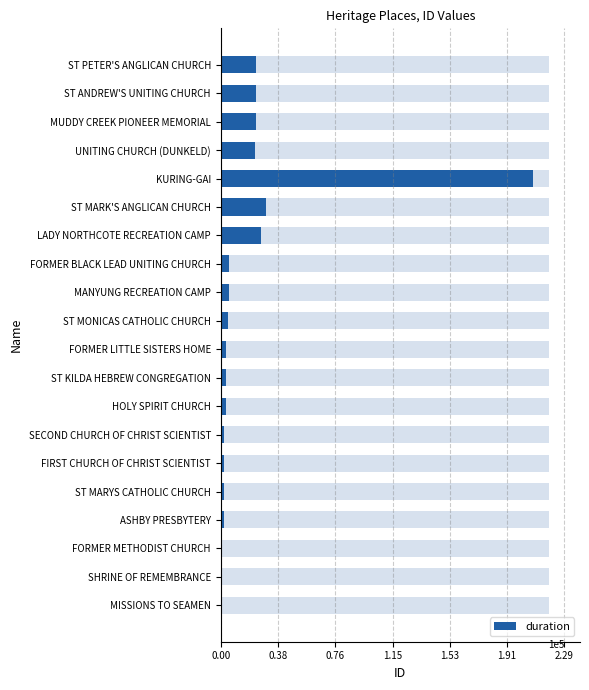

True or false: the data shows 756 at MISSIONS TO SEAMEN.

True